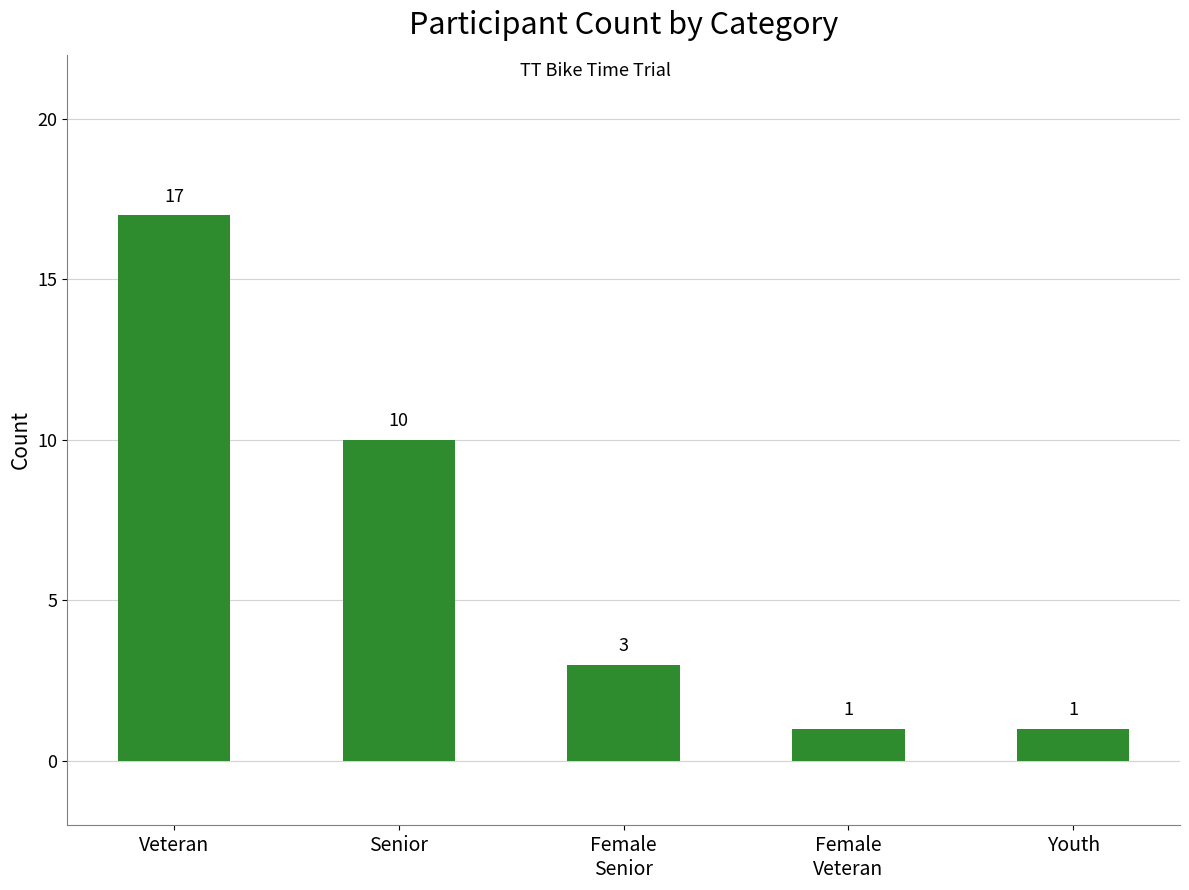

True or false: the data shows 14 at Senior.

False